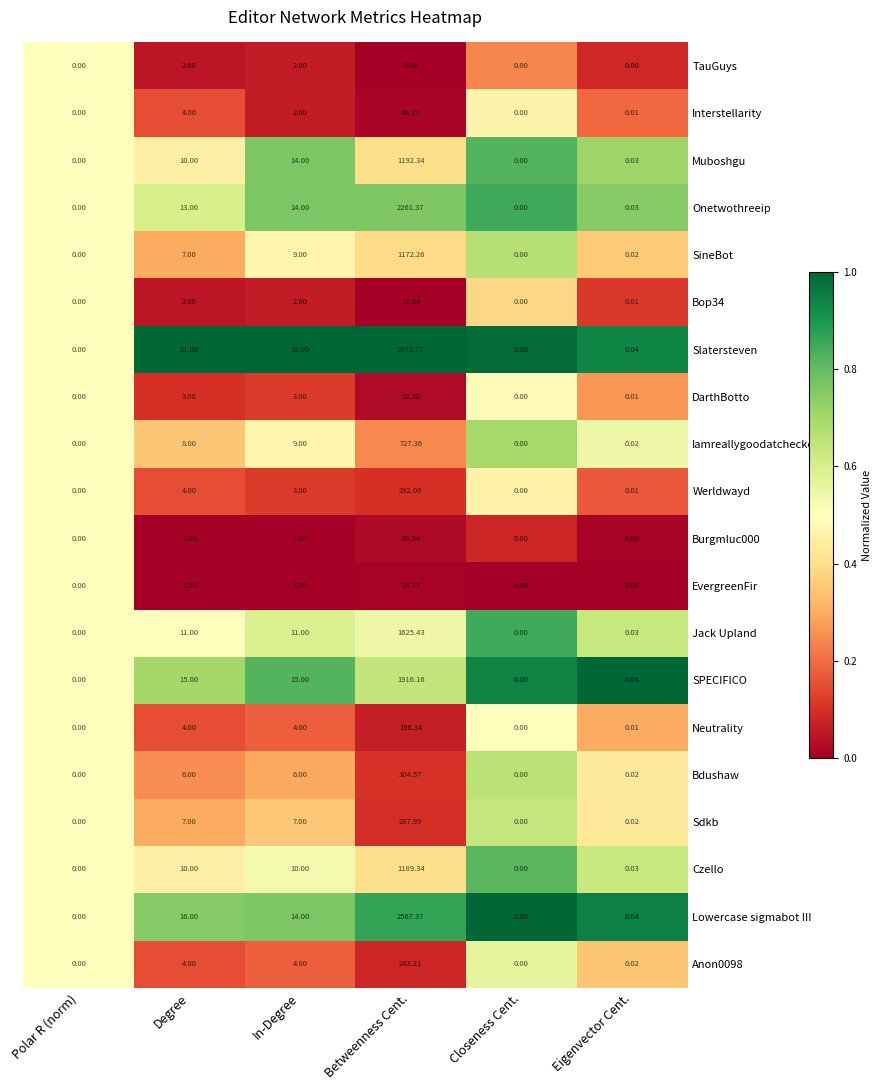

Which series changed the most between In-Degree and Betweenness Cent.?

Slatersteven